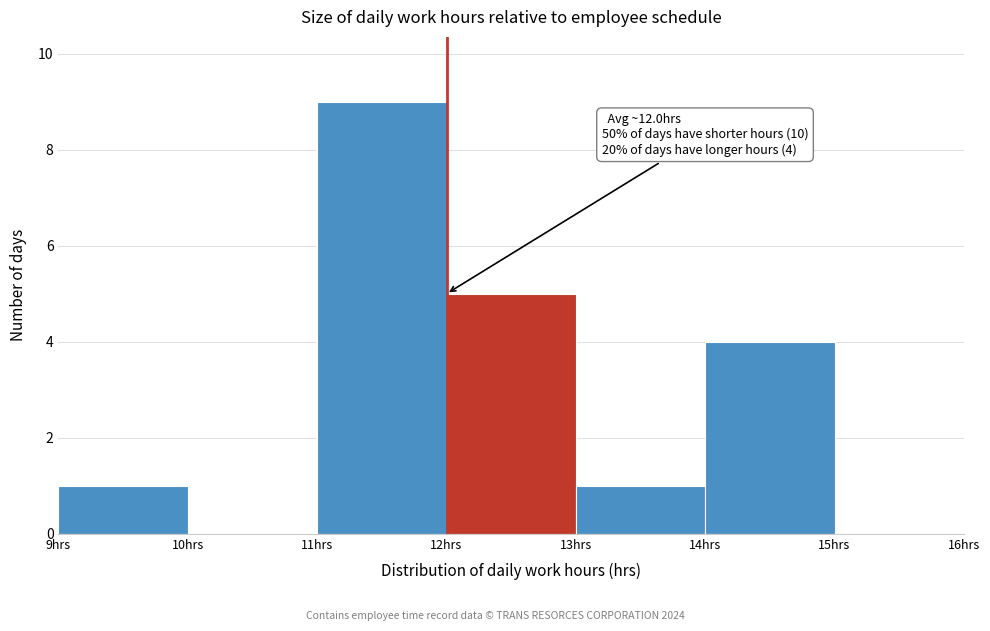

Over which range of the x-axis is the bar tallest?

11 to 12